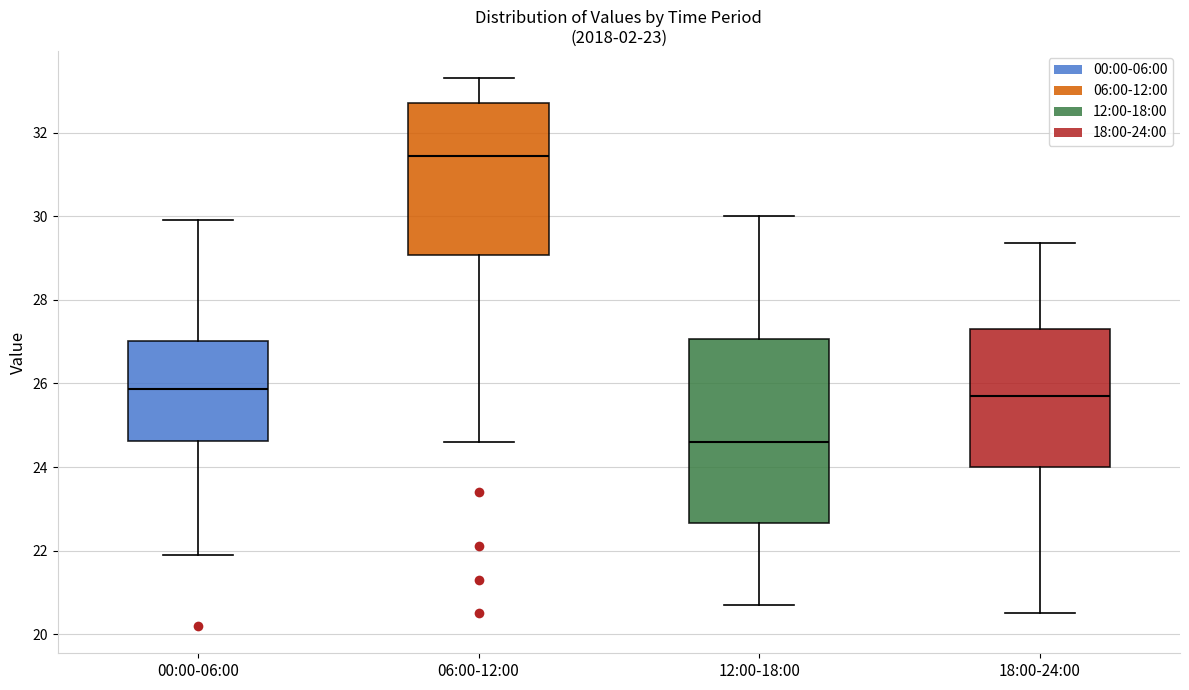

Which box's median line is the highest?

06:00-12:00